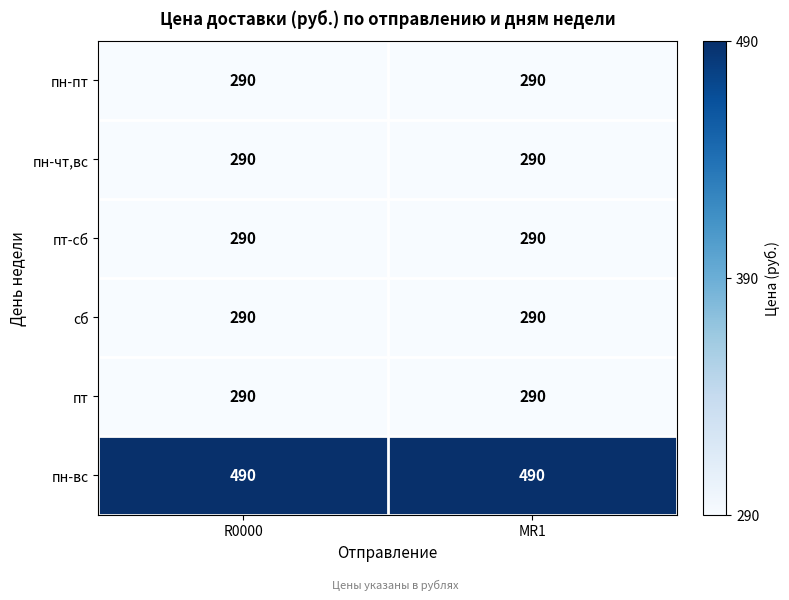

What is the approximate value of пт-сб at MR1?

290